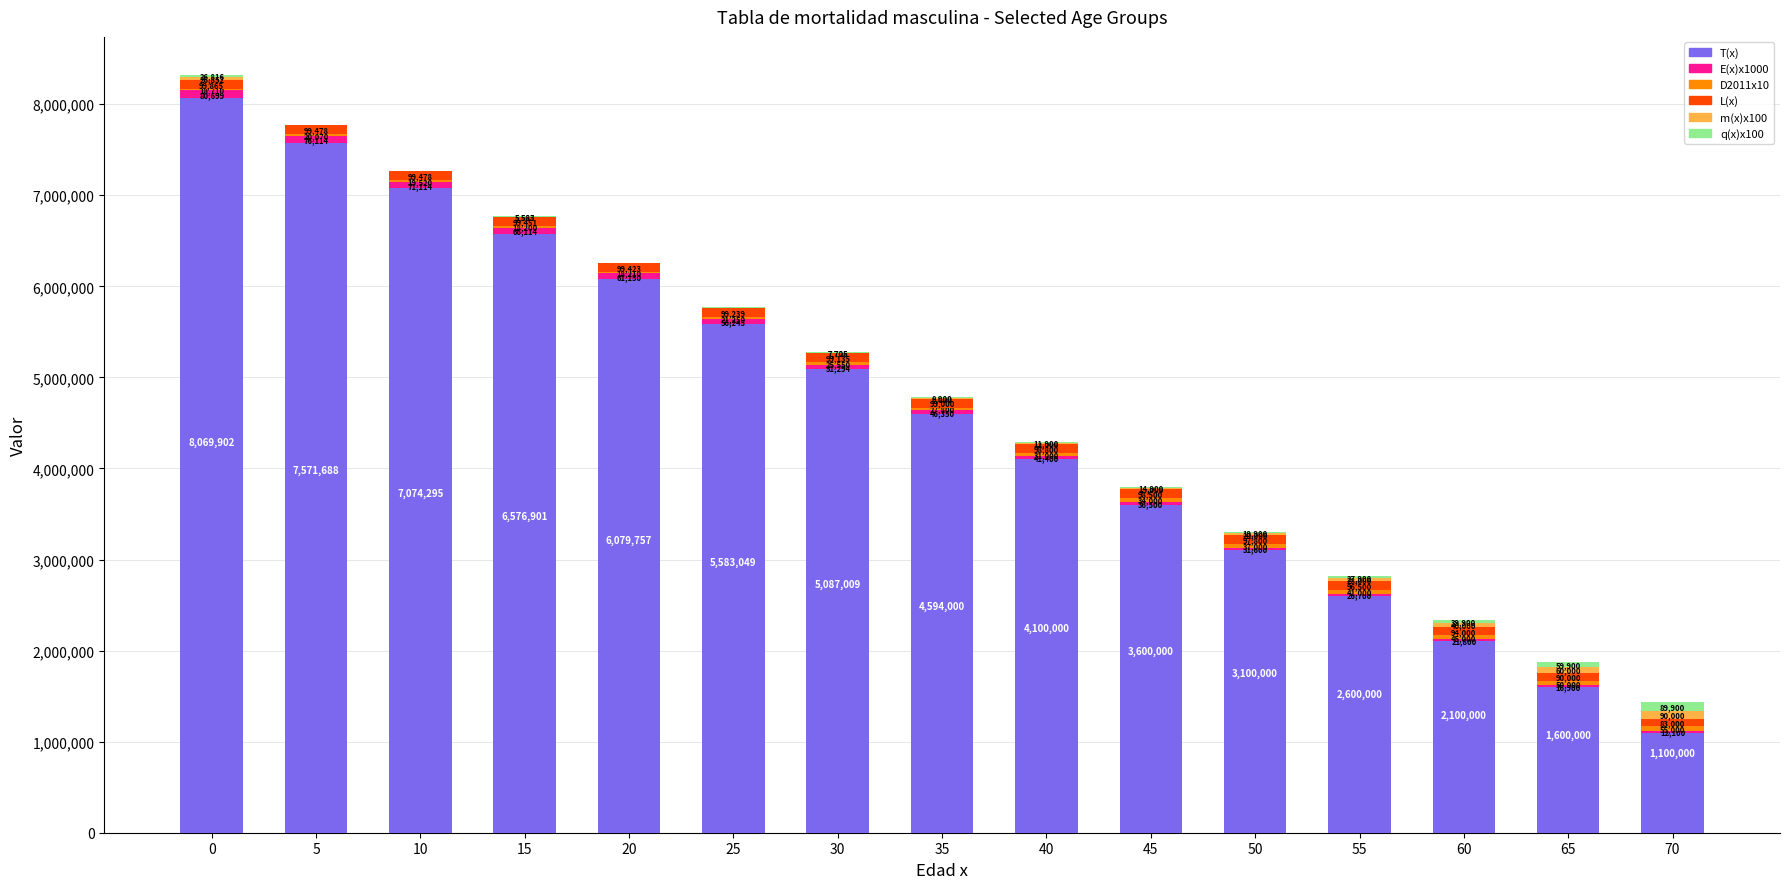

What is the total value across all series at 45?

3798900.0